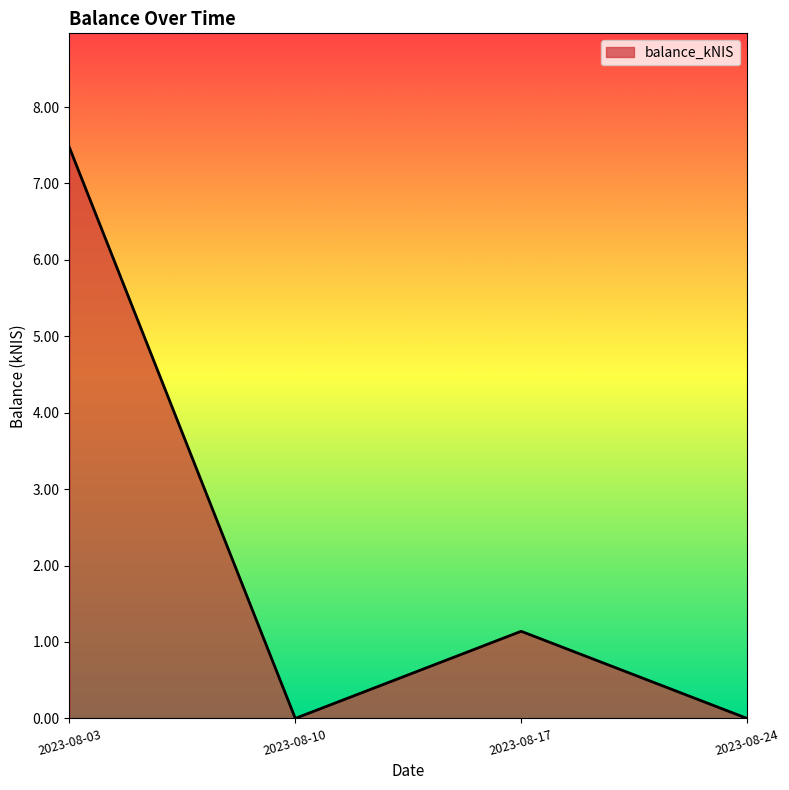

The chart shows a value of 1.9 at 2023-08-17. True or false?

False